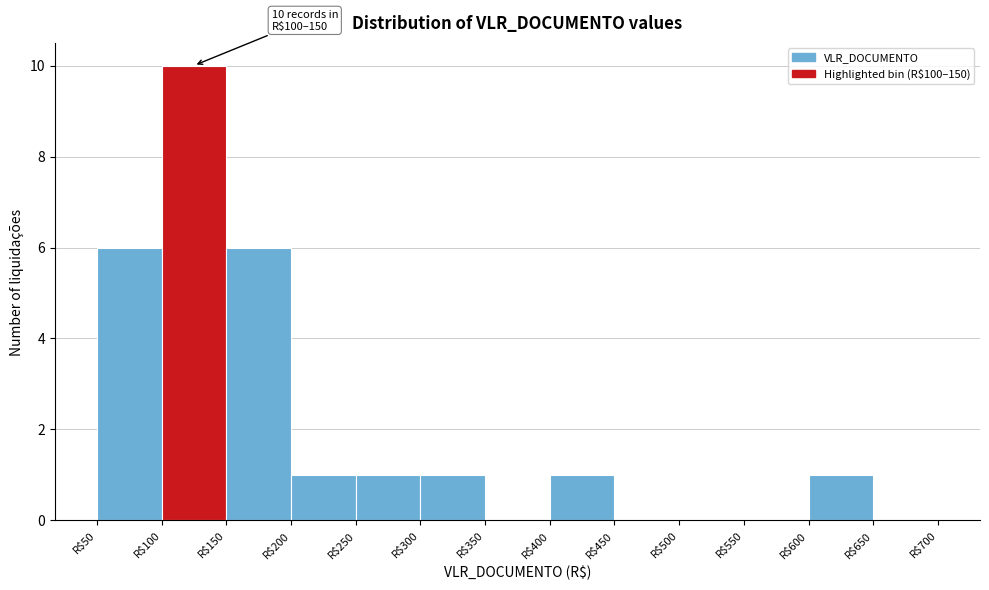

Which range on the x-axis has the tallest bar?

100 to 150